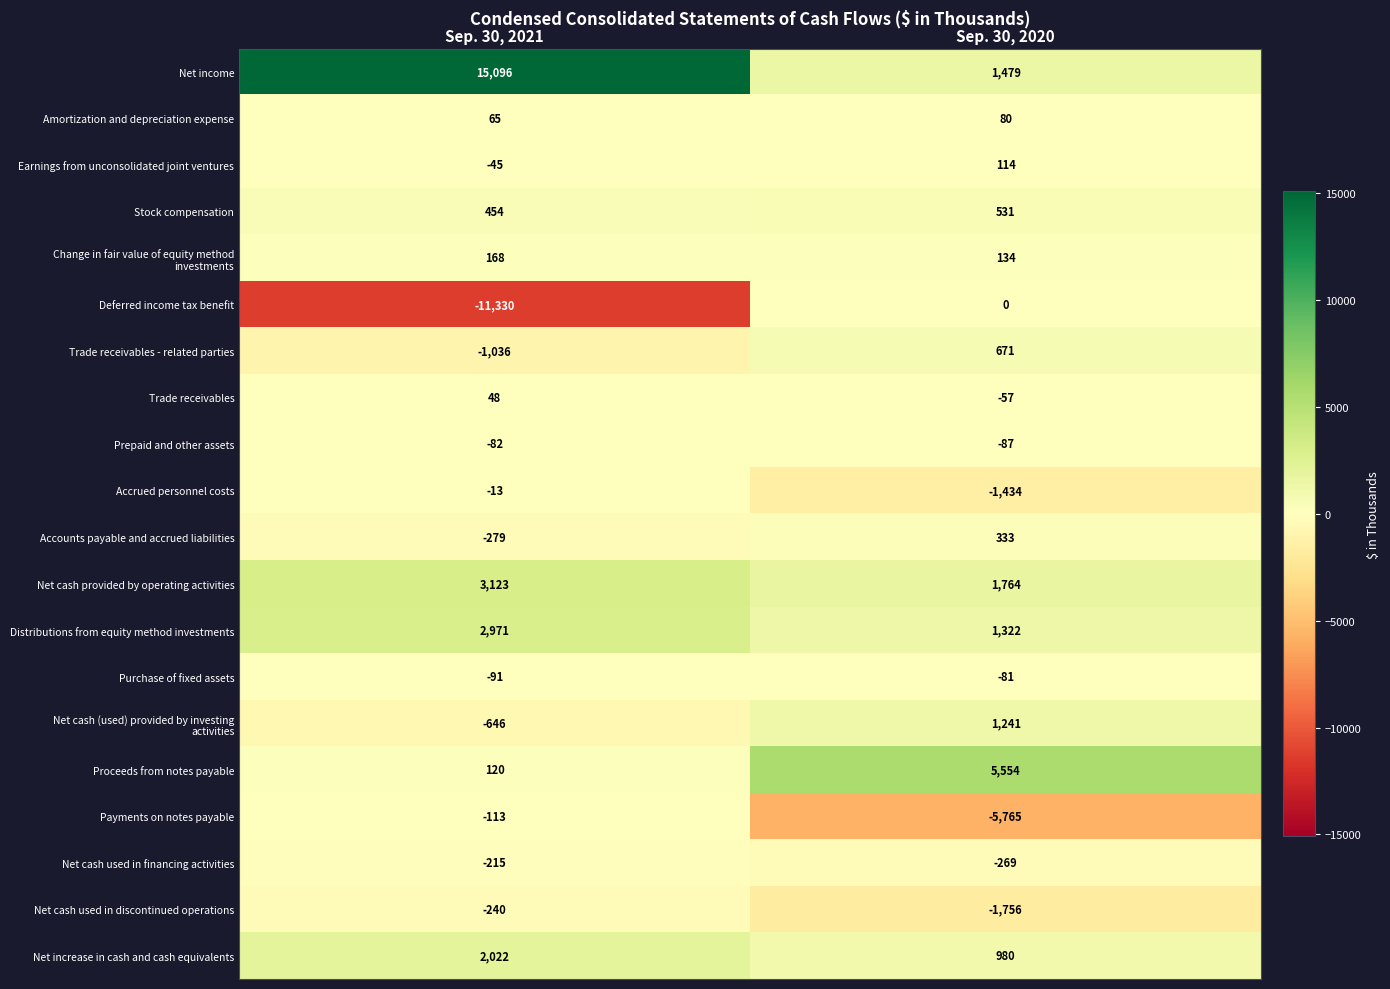

How many categories are shown in the chart?

2